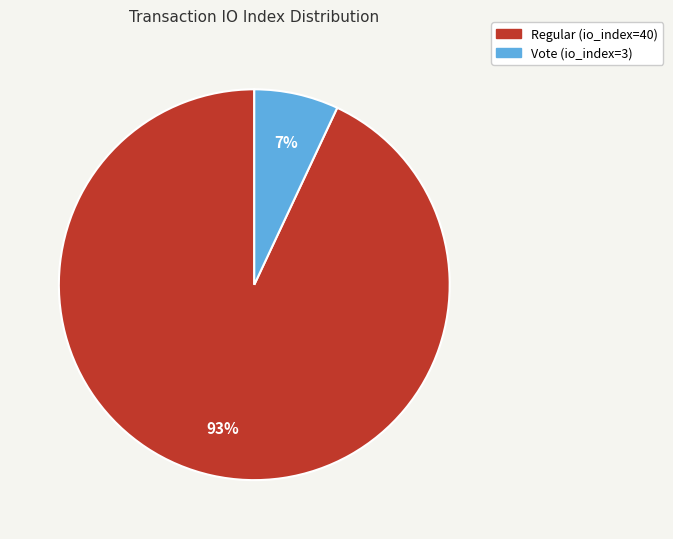

How many slices are in this pie chart?

2